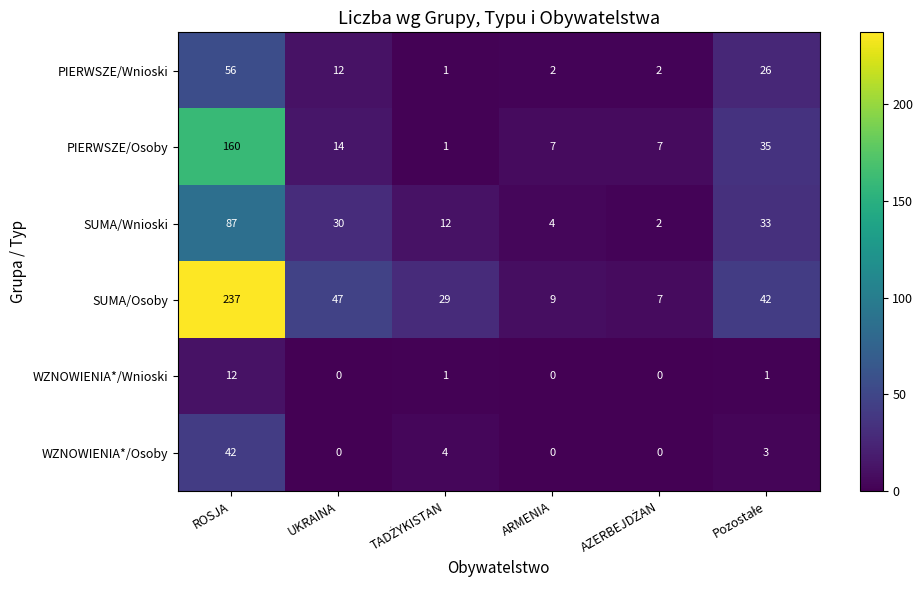

How many data points does each series have?

6